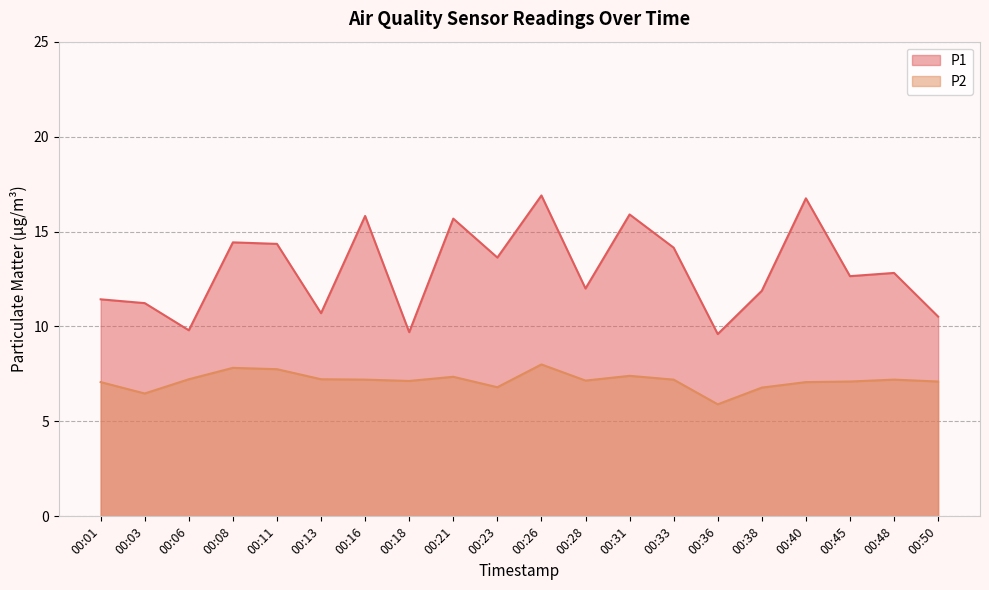

True or false: P2 and P1 intersect in this chart.

False